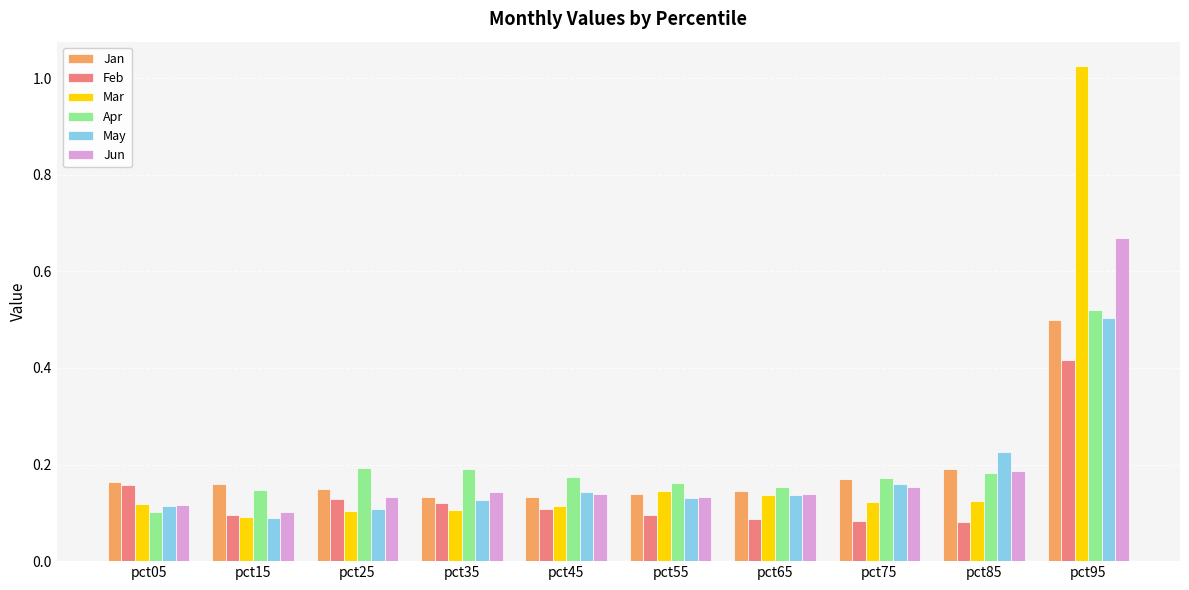

Which series changed the most between pct35 and pct95?

Mar